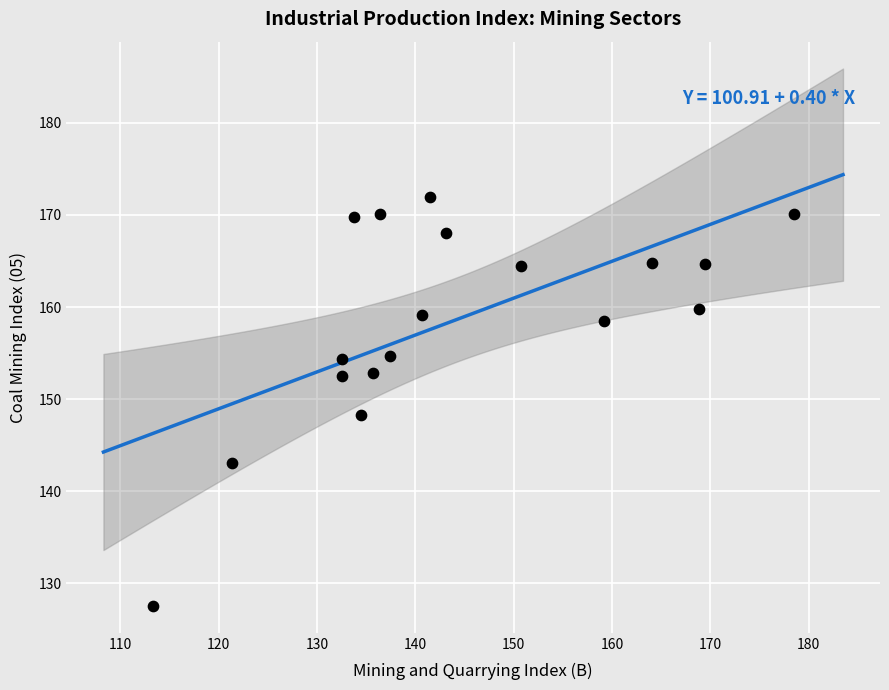

What is the range of X values (max minus min)?

65.2